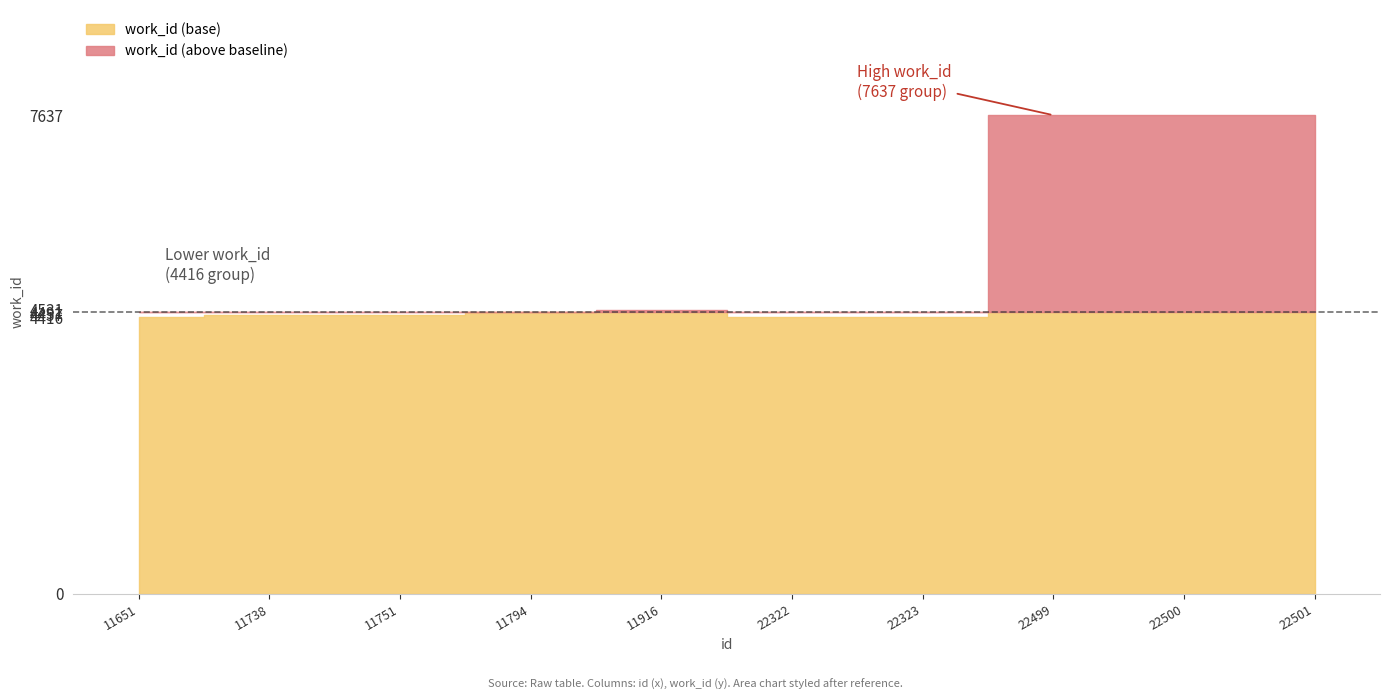

Reading left to right, transcribe all the data shown in this chart.

4416	4457	4457	4491	4531	4416	4416	7637	7637	7637